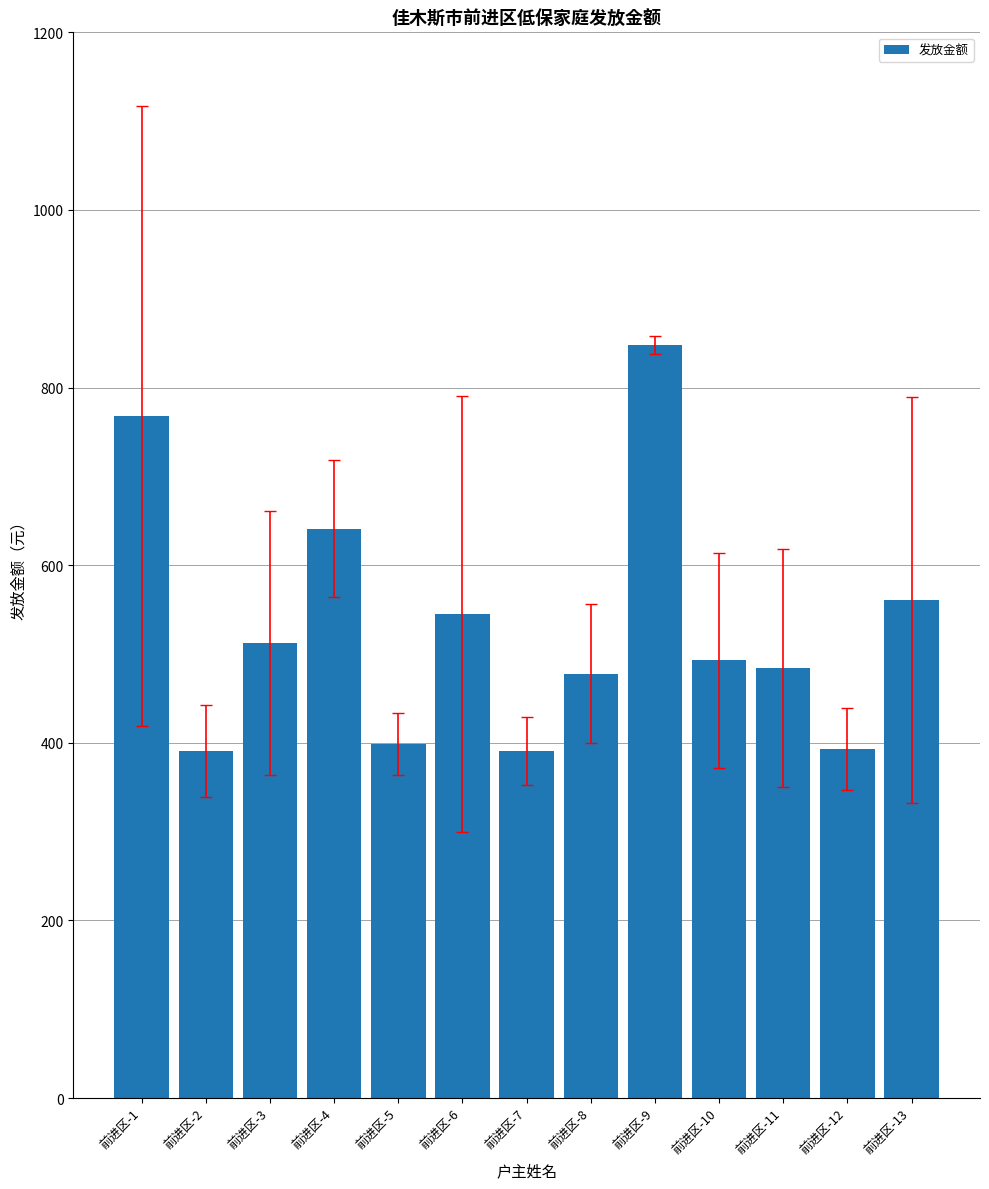

What is the smallest value displayed?

390.5